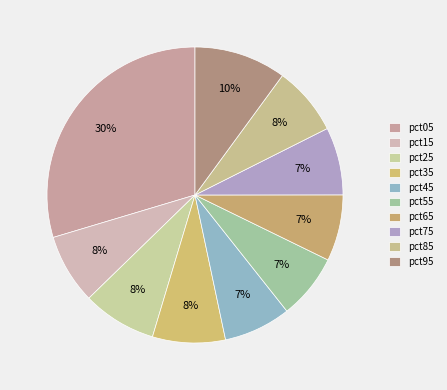

Is it true that pct35 is 8% of the pie?

True